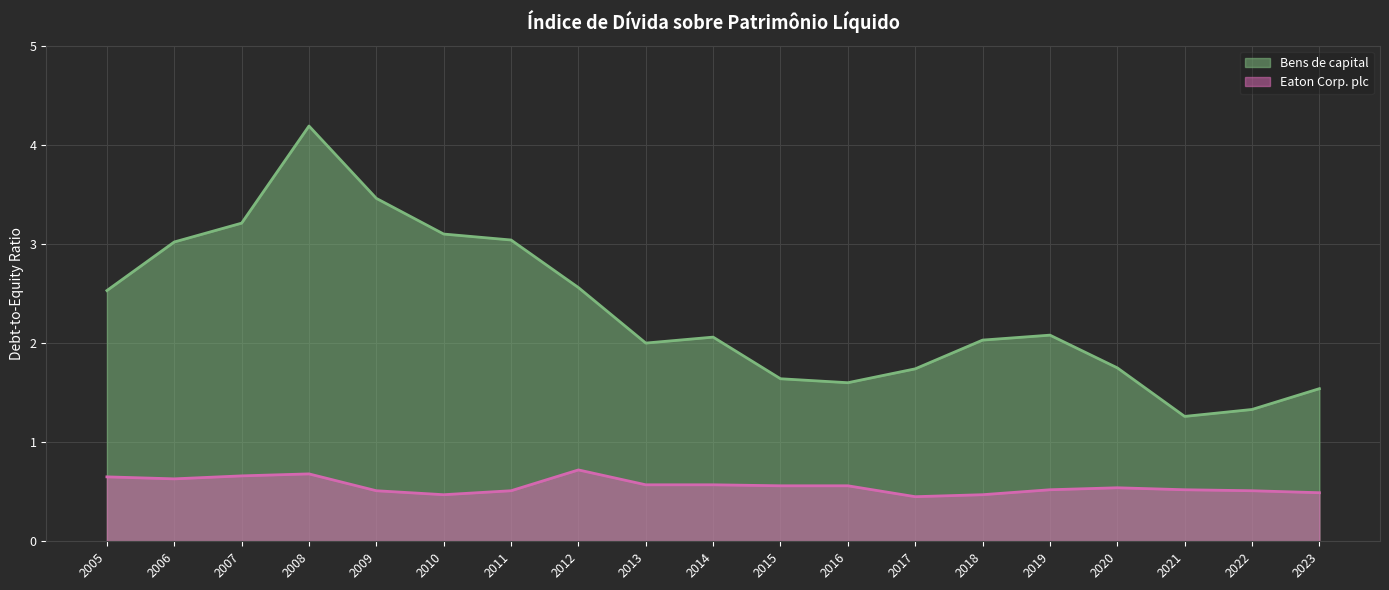

What is the average value of the Eaton Corp. plc series?

0.6